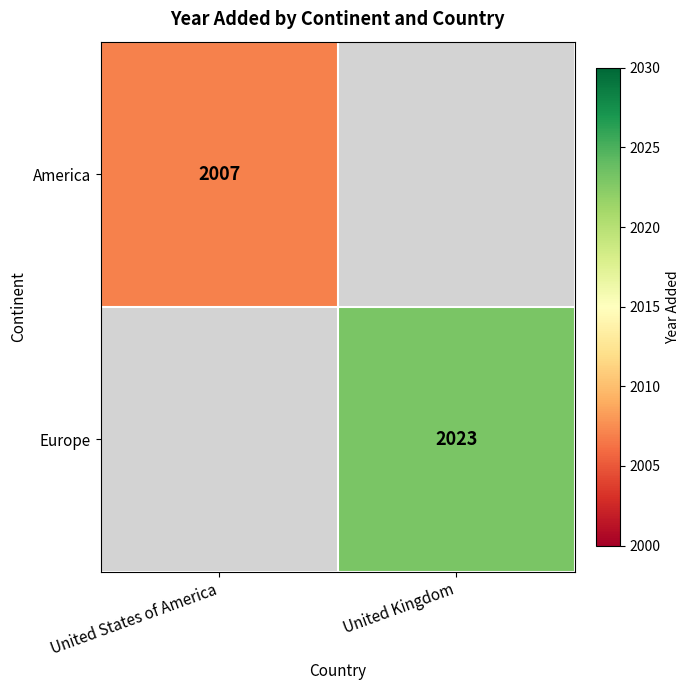

Is the value of America at United States of America greater than the value of Europe at United Kingdom?

No